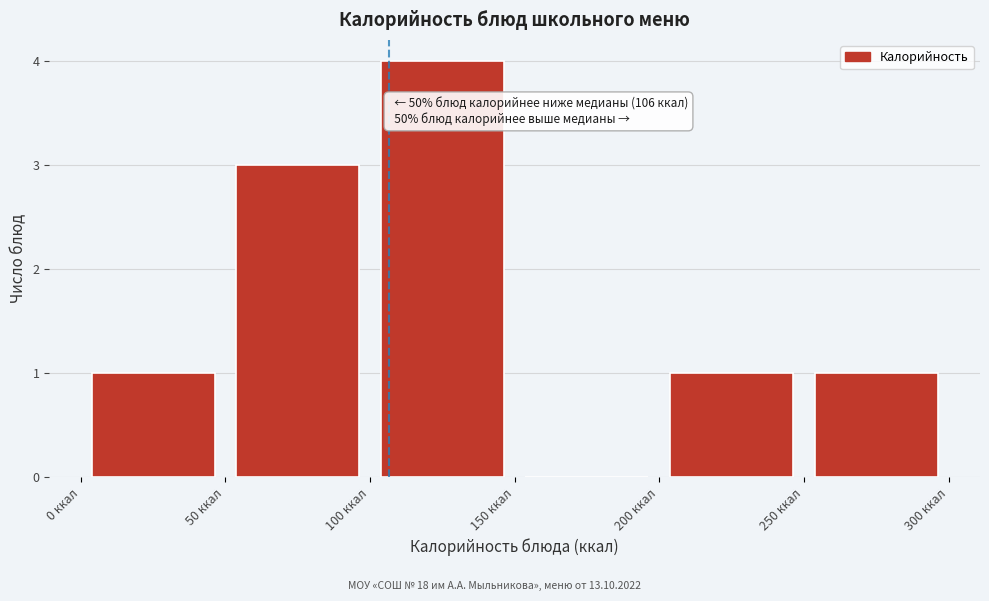

Over which range of the x-axis is the bar tallest?

100 to 150